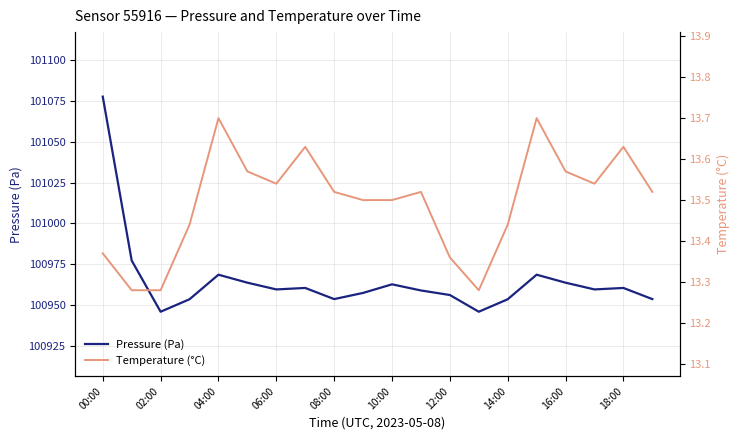

At 17, list the series in order from largest to smallest.

Pressure (Pa), Temperature (°C)